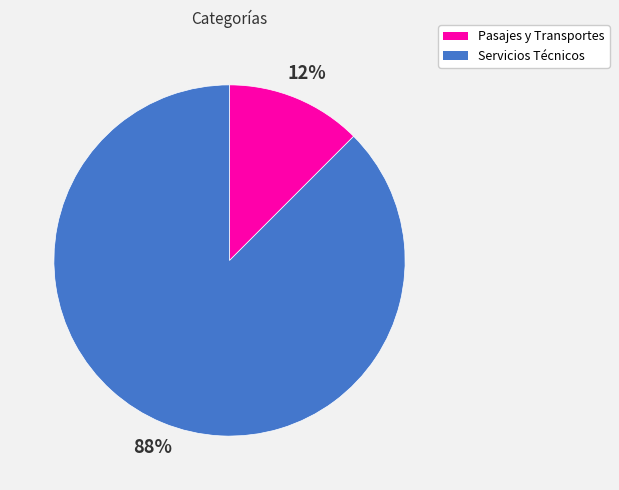

Between Servicios Técnicos and Pasajes y Transportes, which is larger?

Servicios Técnicos